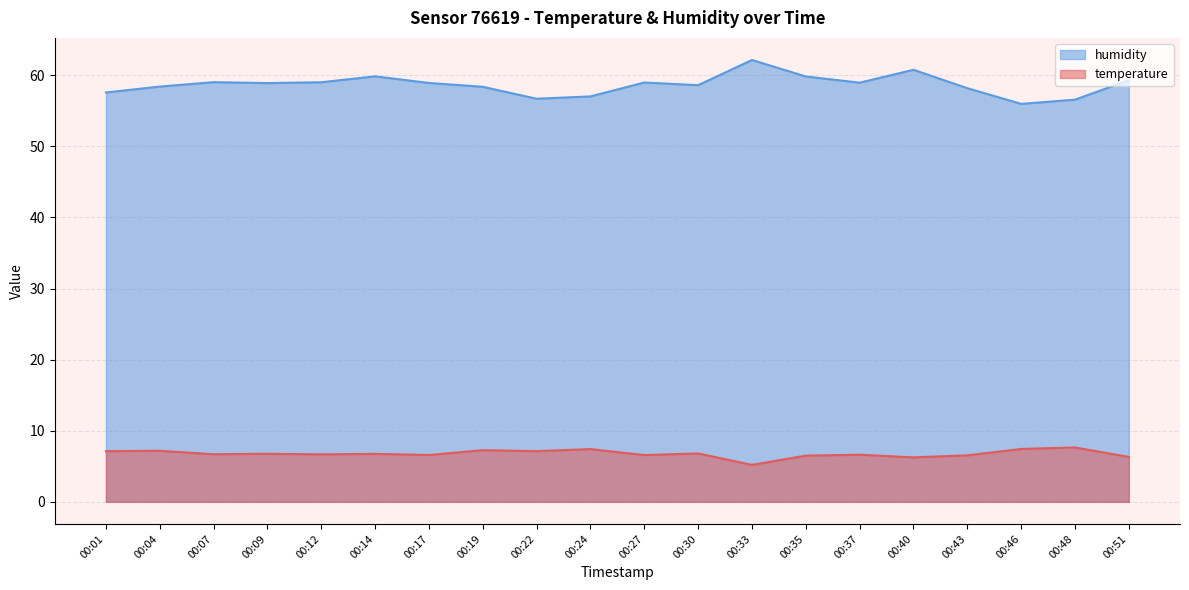

At 00:27, list the series in order from largest to smallest.

humidity, temperature